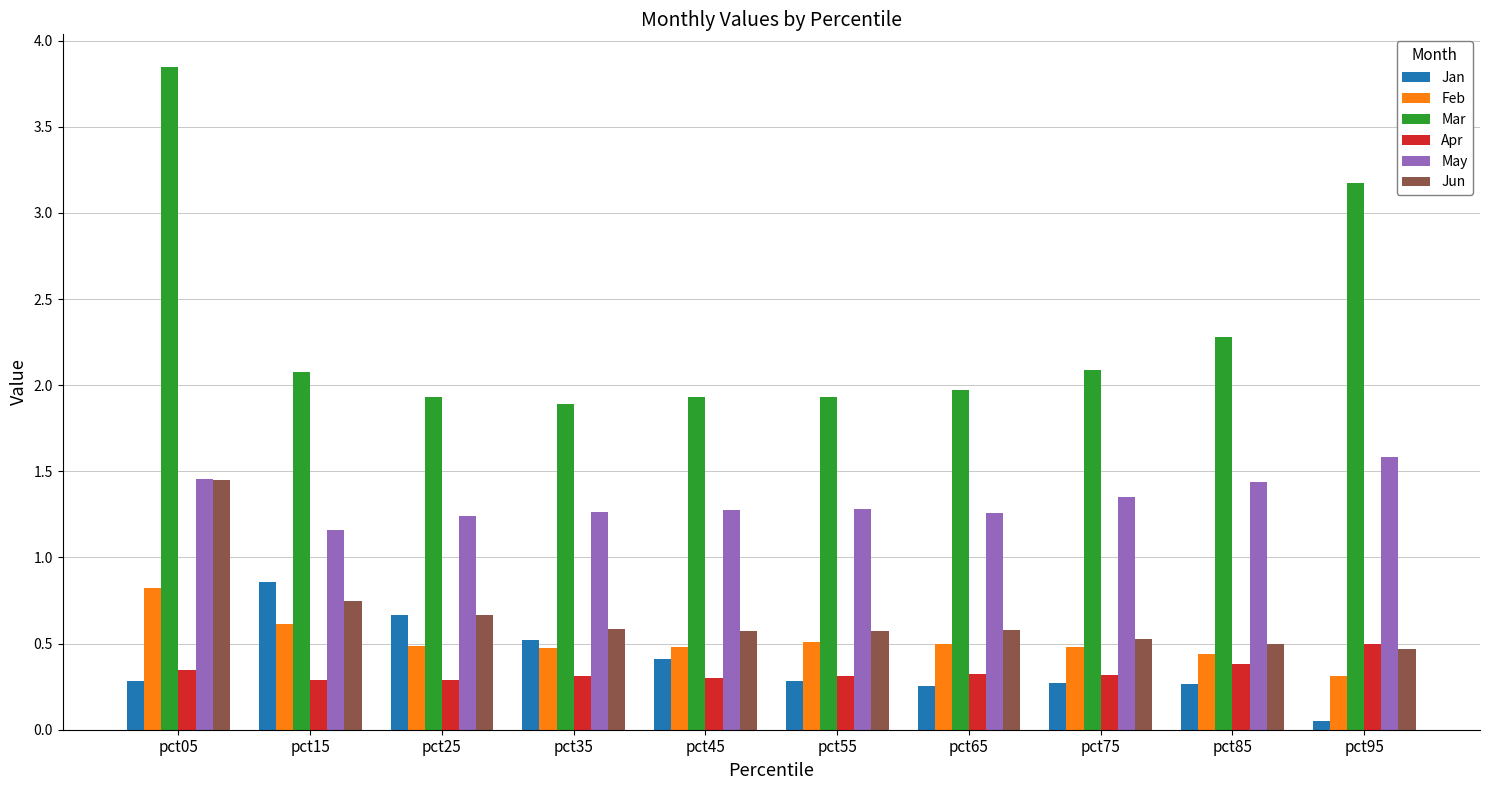

What are all the series names shown in the legend?

Jan, Feb, Mar, Apr, May, Jun